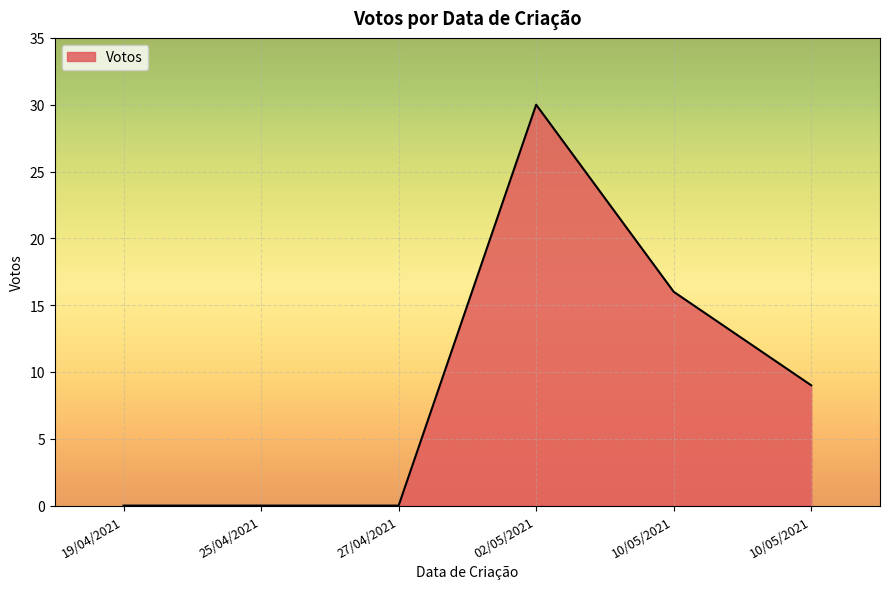

How many categories are shown in the chart?

6